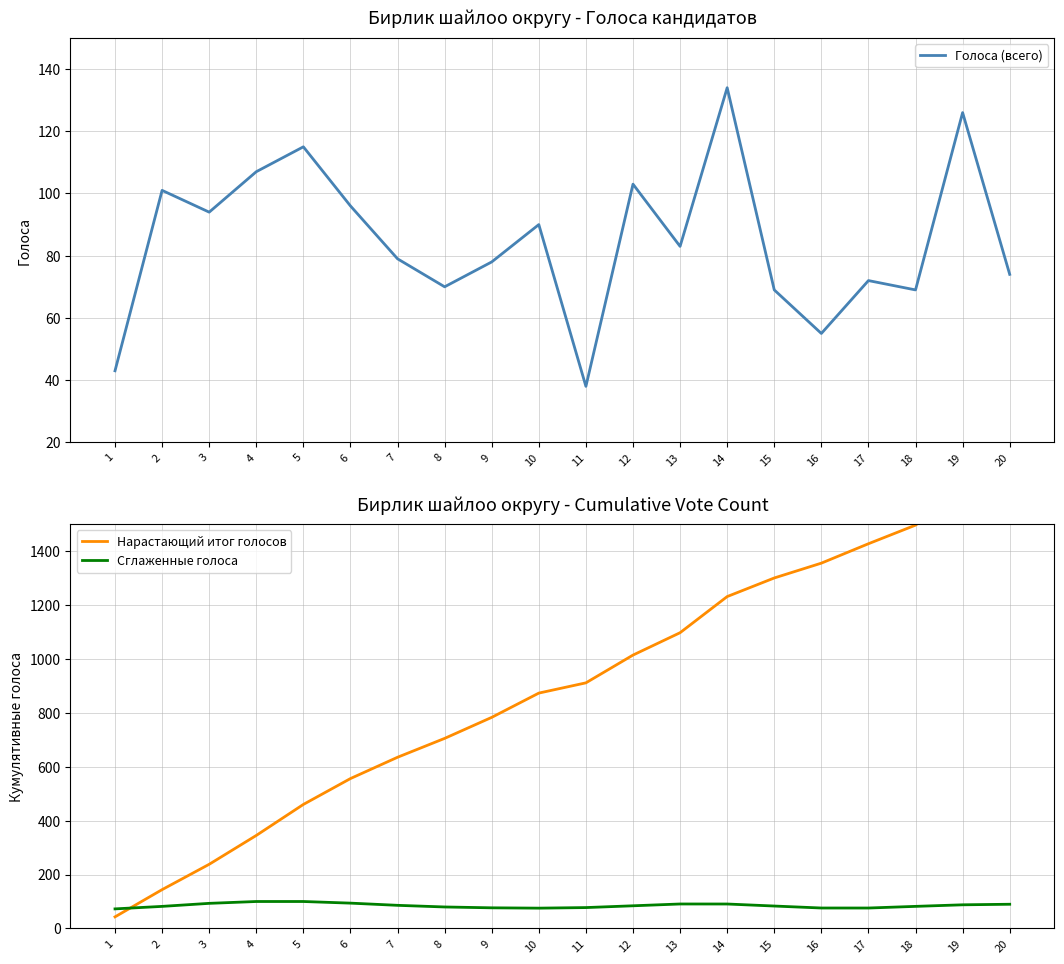

True or false: Нарастающий итог голосов has a value of 2202.1 at 17.

False